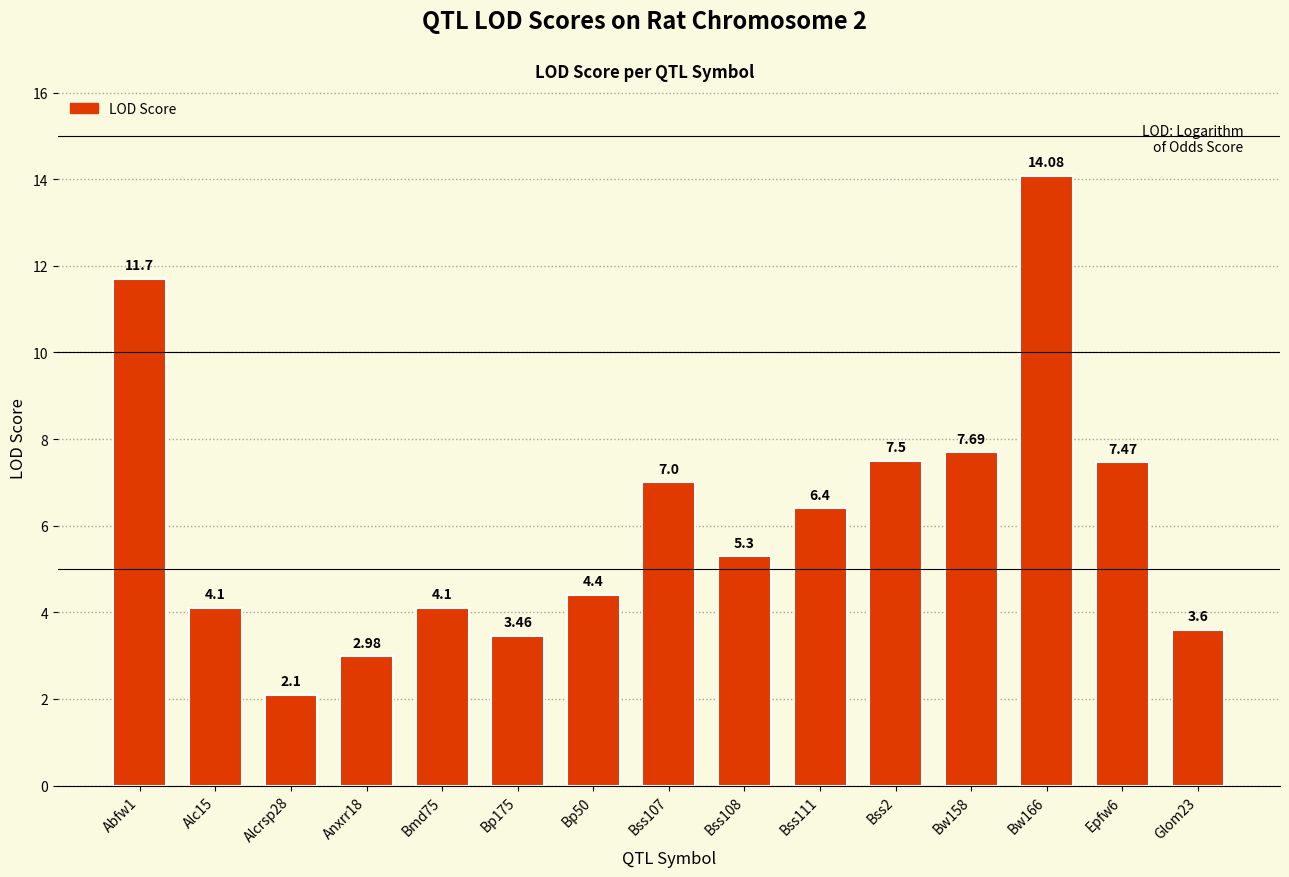

What is the sum of all values?

91.9